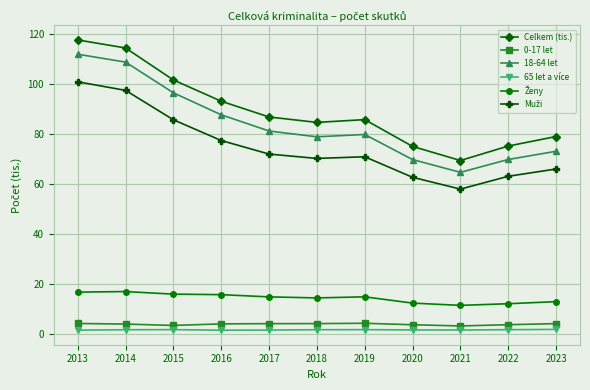

True or false: 18-64 let has a value of 55.7 at 2015.

False